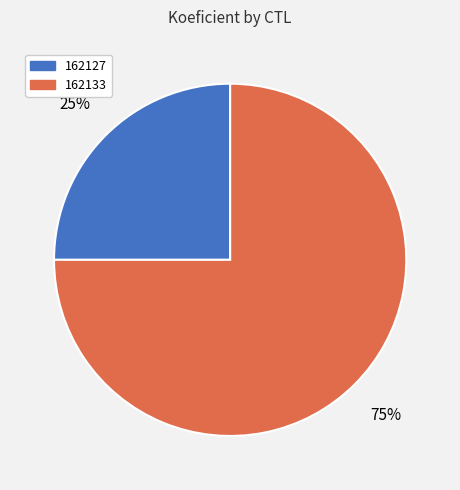

Which category accounts for the majority?

162133